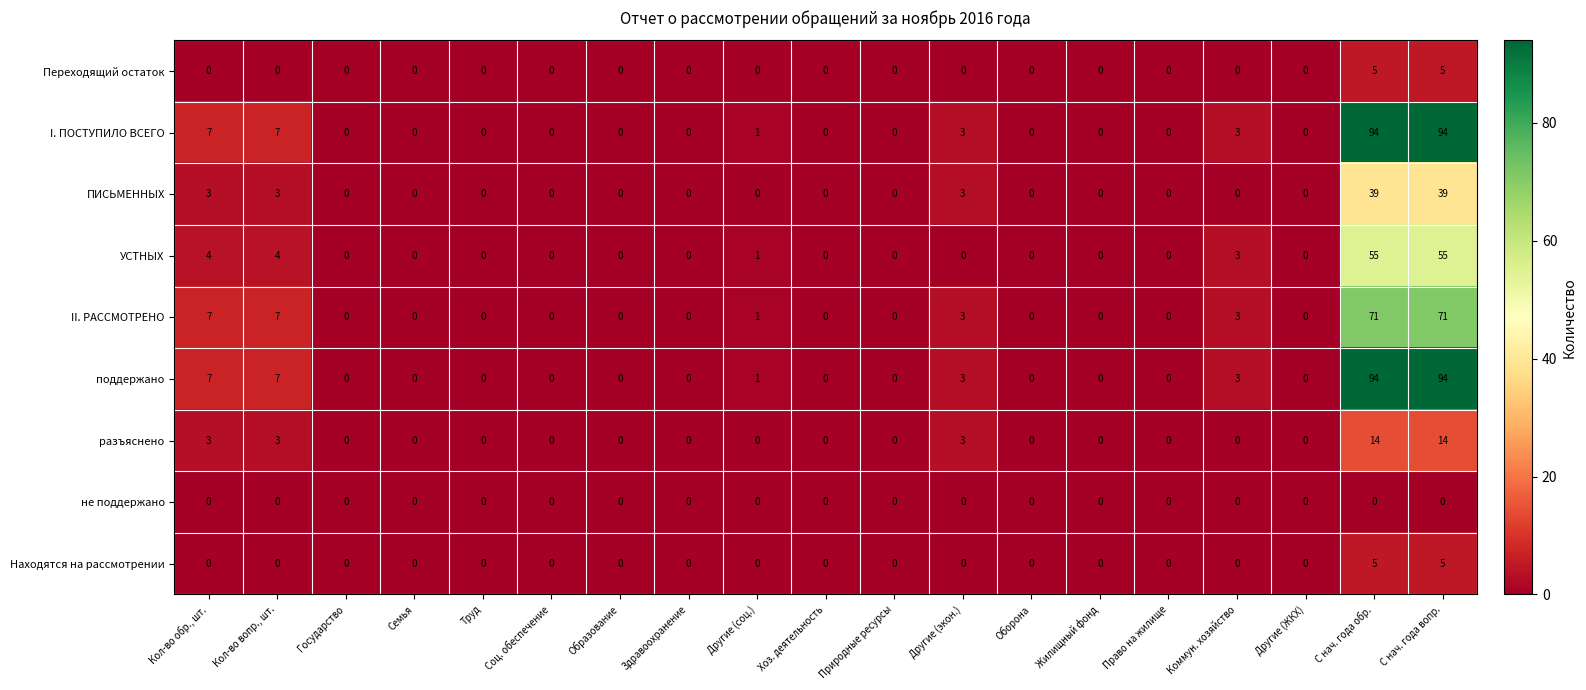

What is the greatest value displayed?

94